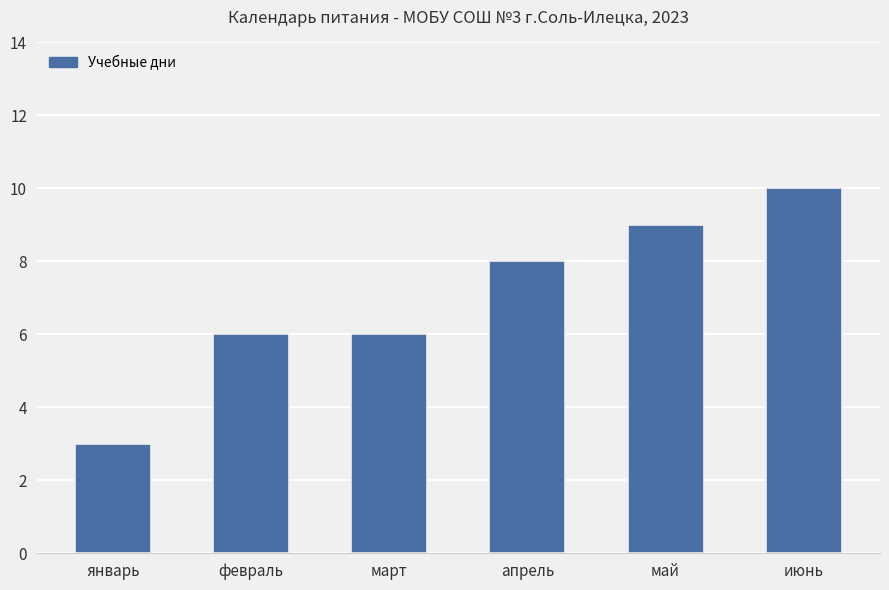

What is the approximate value at июнь?

10